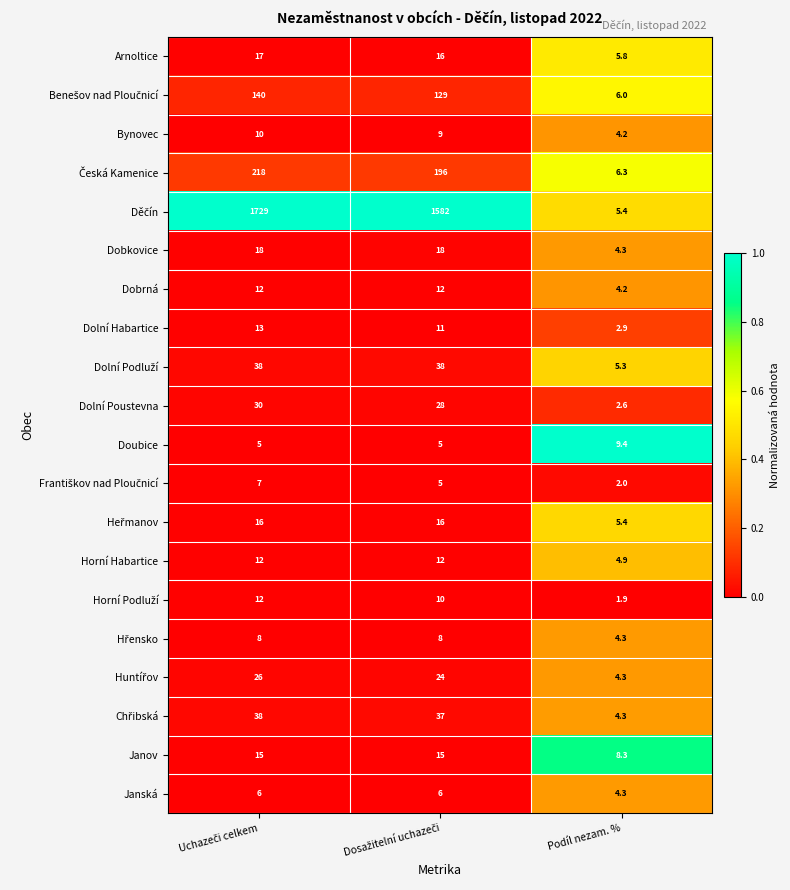

What is the maximum value shown in the chart?

1729.0